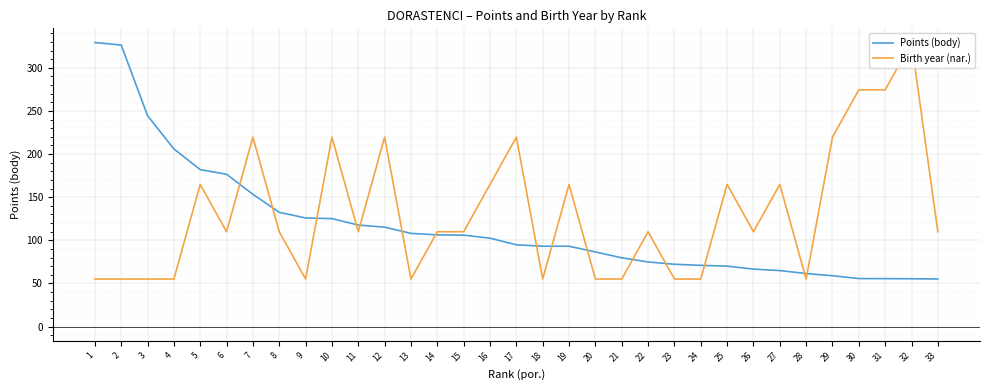

Where do Birth year (nar.) and Points (body) first cross each other?

6 and 7